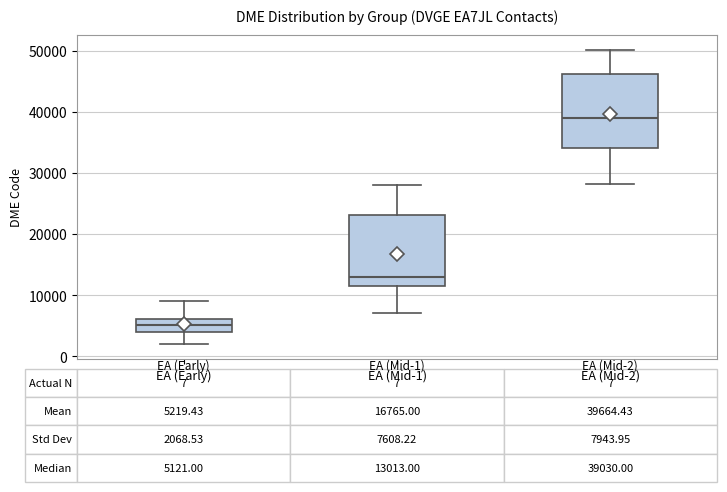

Which box has the lowest median line?

EA (Early)